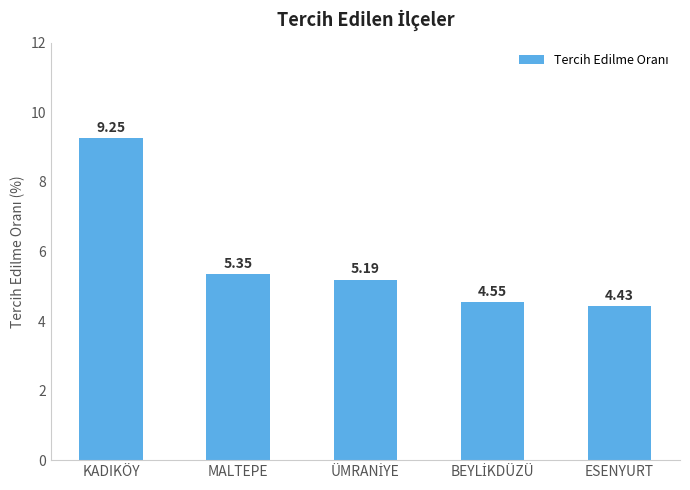

What is the difference between the maximum and minimum values?

4.8